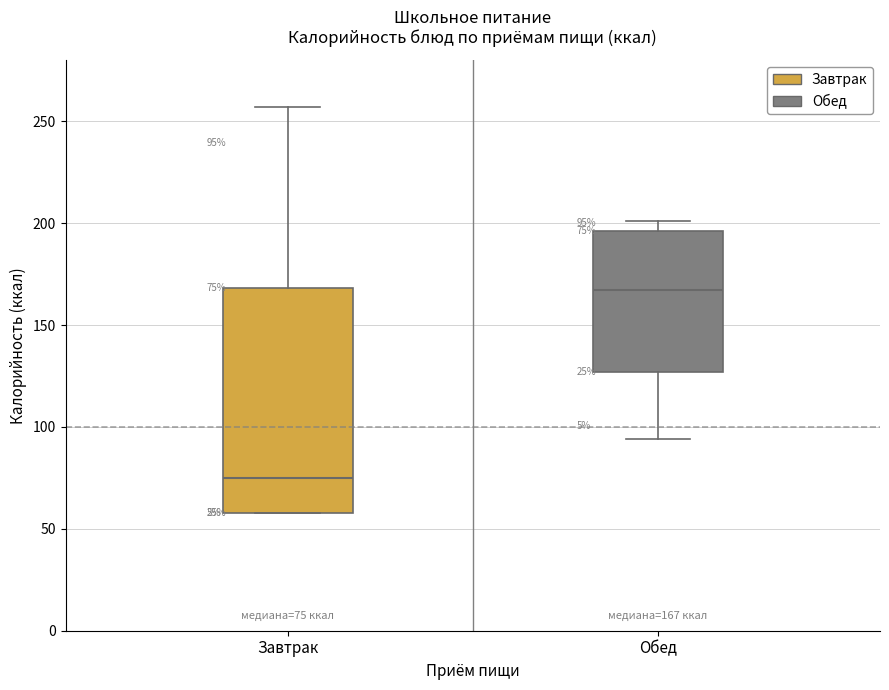

Comparing the boxes themselves (not the whiskers), which one is the tallest?

Завтрак